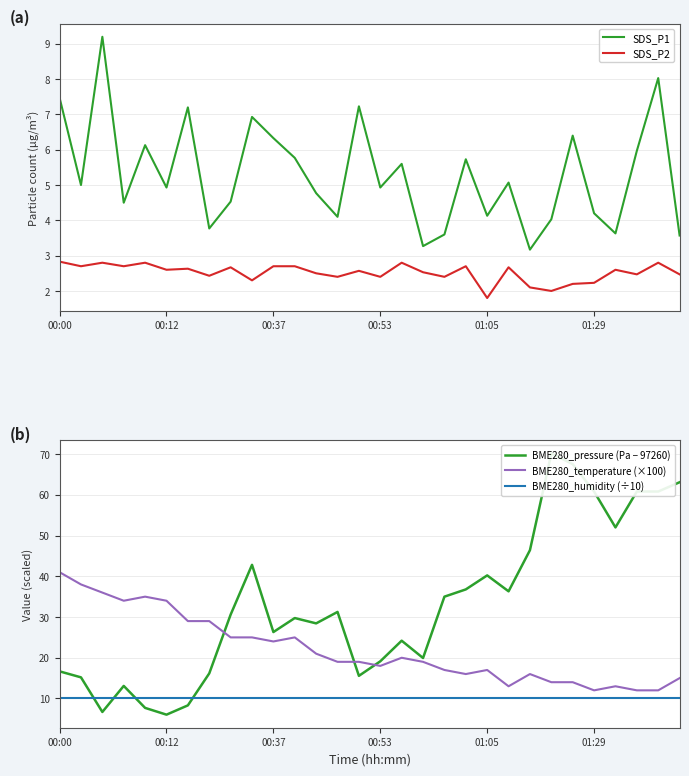

What value does the BME280_humidity (÷10) series have at 01:29?

10.0